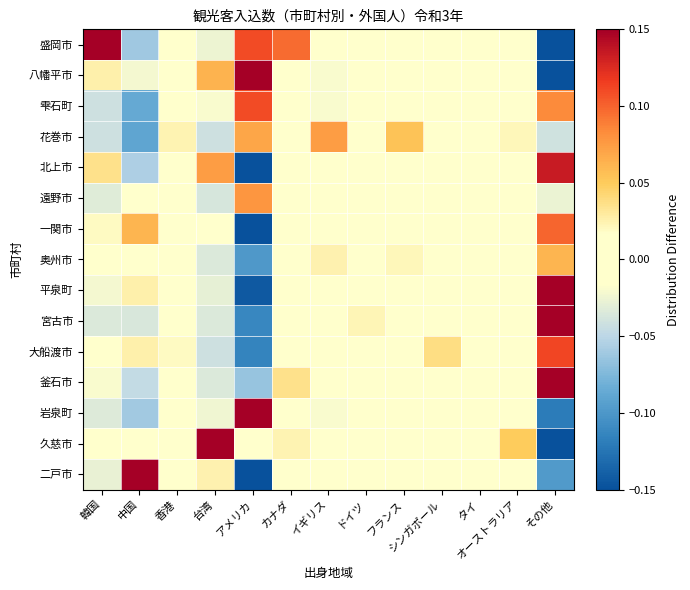

At which category does the chart reach its peak across all series?

アメリカ